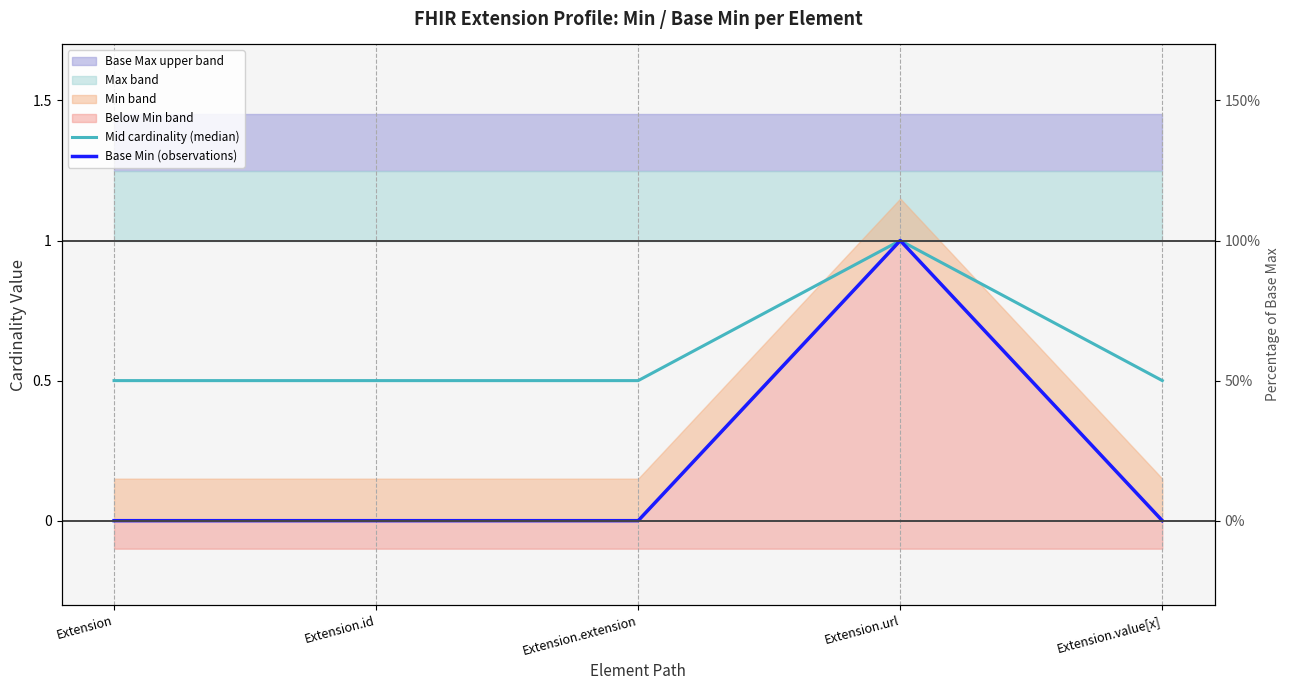

Reading right to left, extract all data points from this chart.

Mid cardinality (median): 0.5	1.0	0.5	0.5	0.5
Base Min (observations): 0.0	1.0	0.0	0.0	0.0